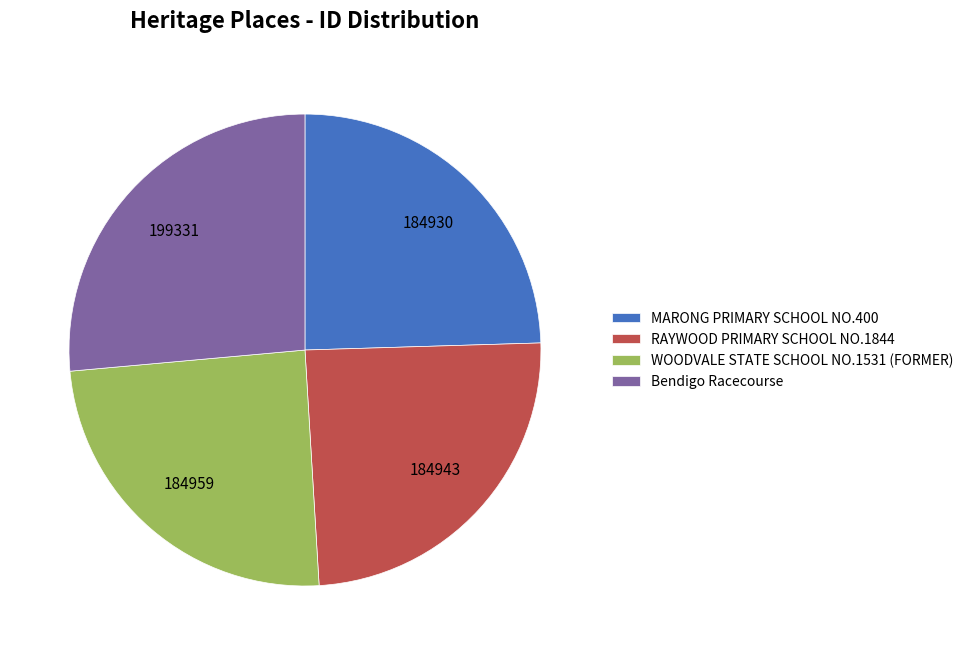

Is MARONG PRIMARY SCHOOL NO.400 the majority of the pie?

No